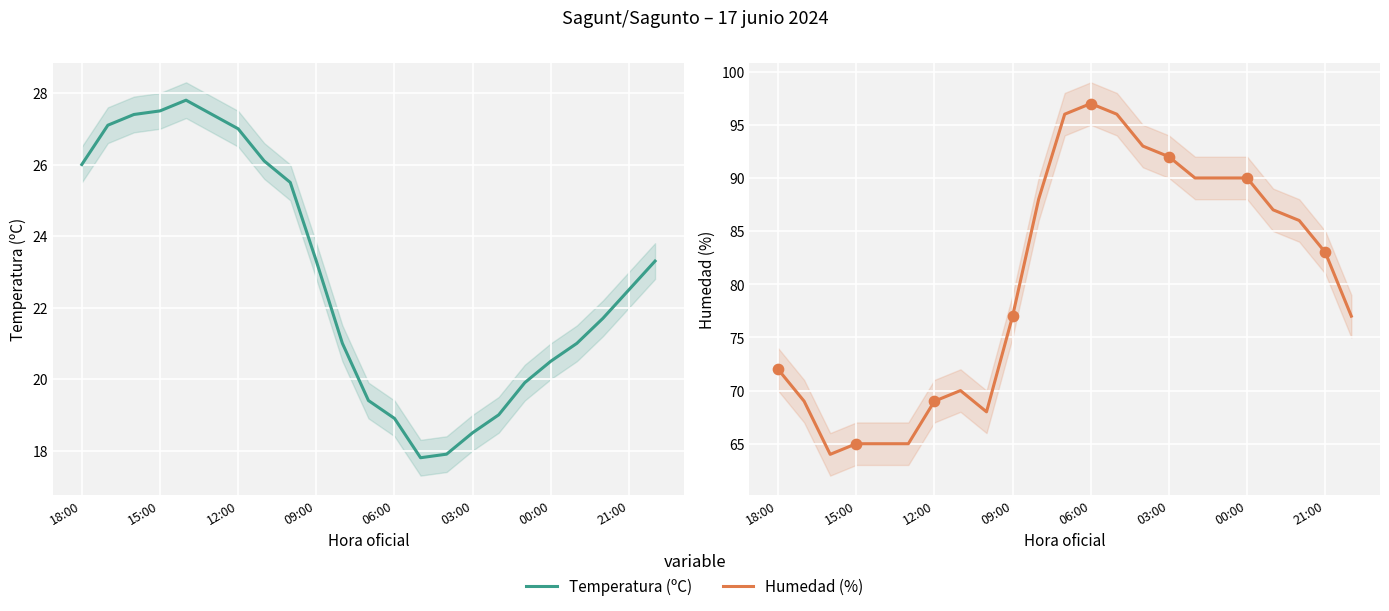

At how many categories does at least one series exceed 40?

23